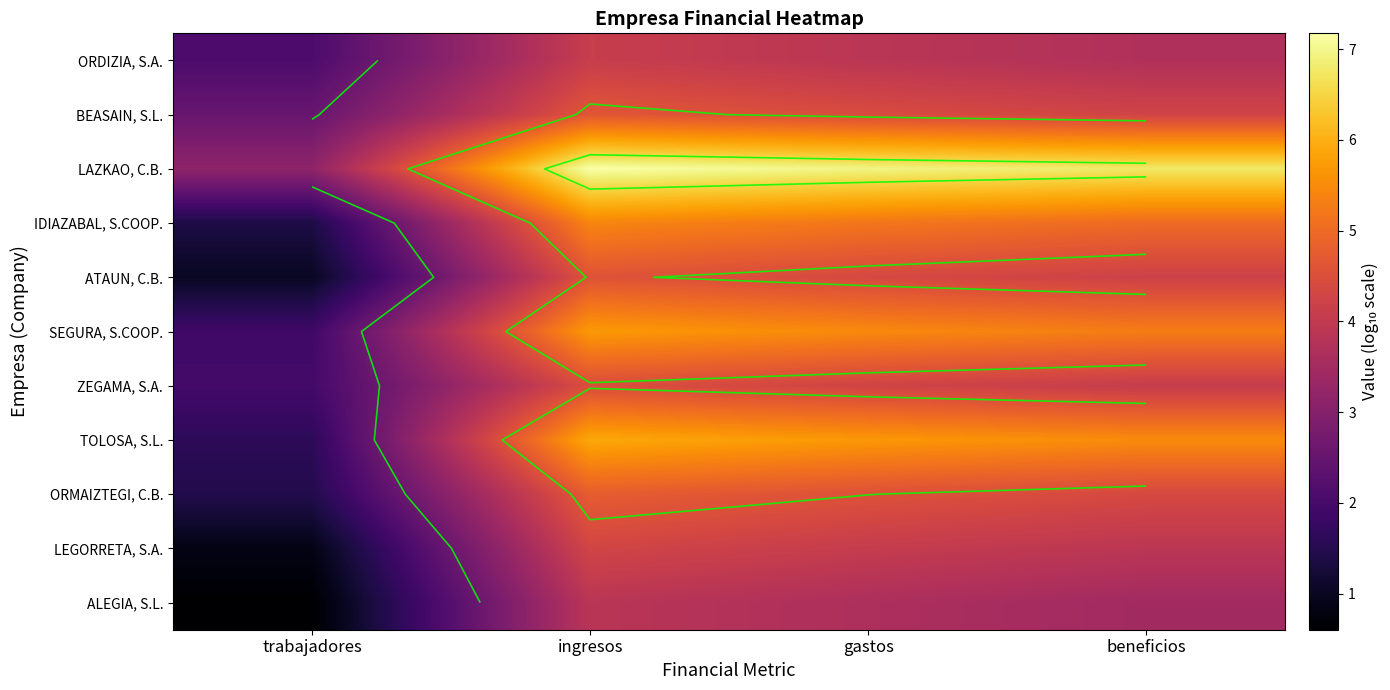

What is the lowest value of the LAZKAO, C.B. series?

3.2